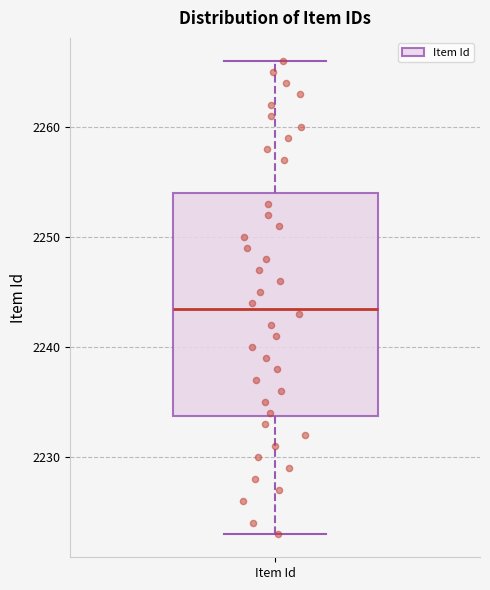

Transcribe this box plot: give where the median line is, the range the box spans, and where the two whiskers end, as read against the y-axis. The values are not printed on the chart, so give them approximately, as read against the axis.

median 2244, box 2234 to 2254, whiskers 2223 to 2266